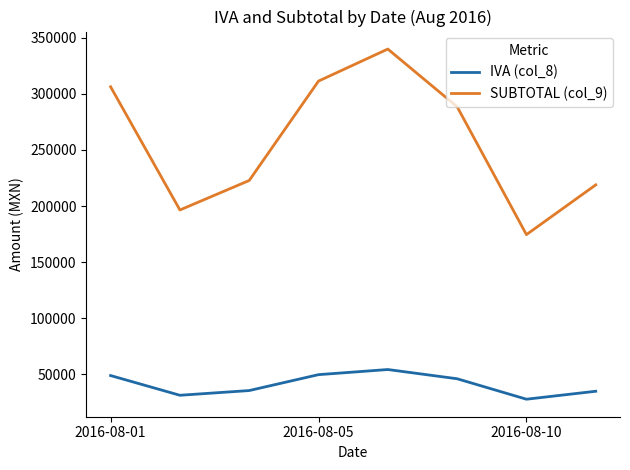

List the series in order of their overall mean, lowest first.

IVA (col_8), SUBTOTAL (col_9)